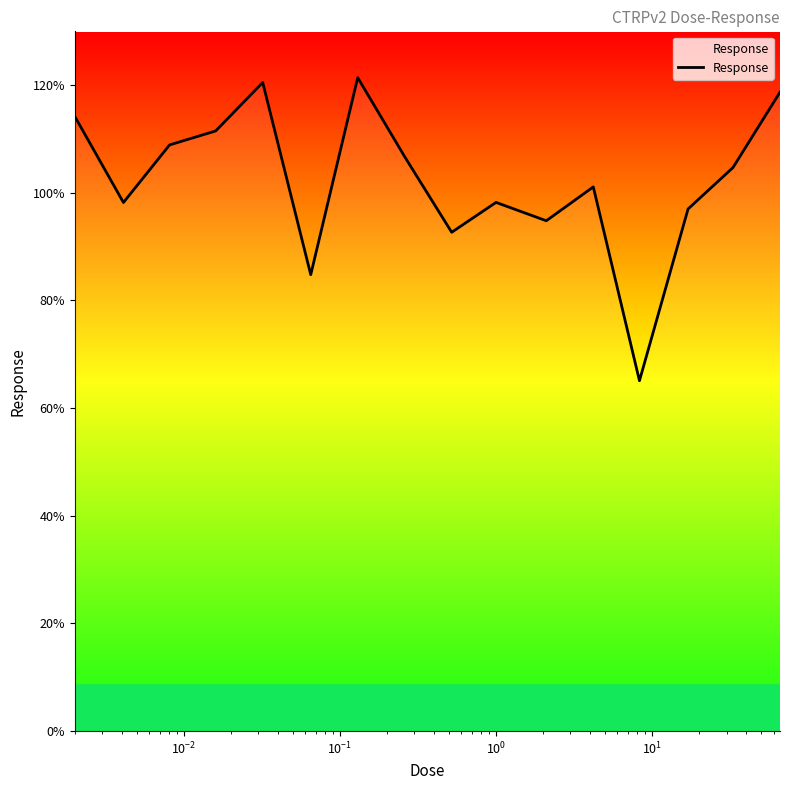

What is the difference between the maximum and minimum values?

56.3